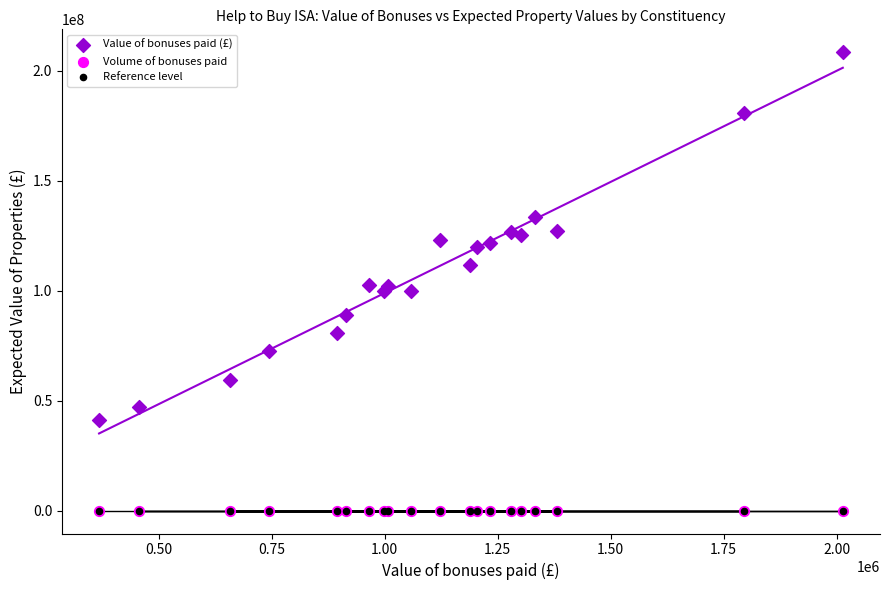

What are all the series names shown in the legend?

Value of bonuses paid (£), Volume of bonuses paid, Reference level